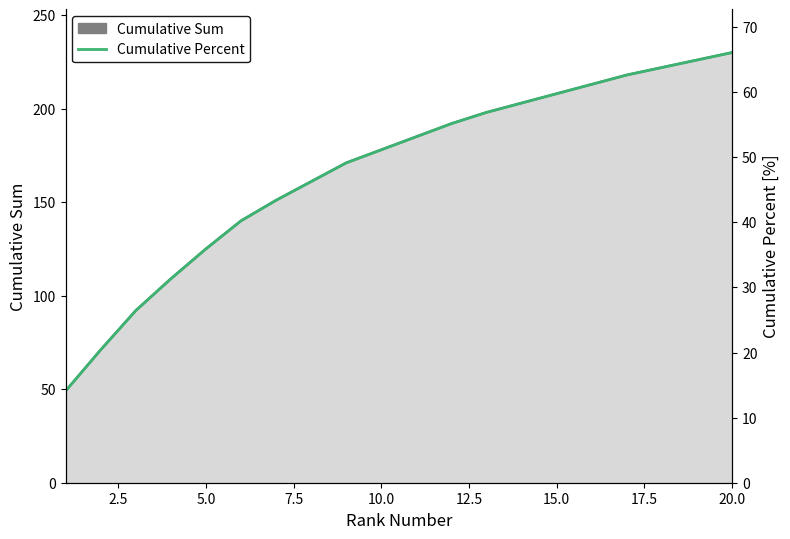

What is the difference between the second highest and second lowest values in the Cumulative Sum series?

155.0